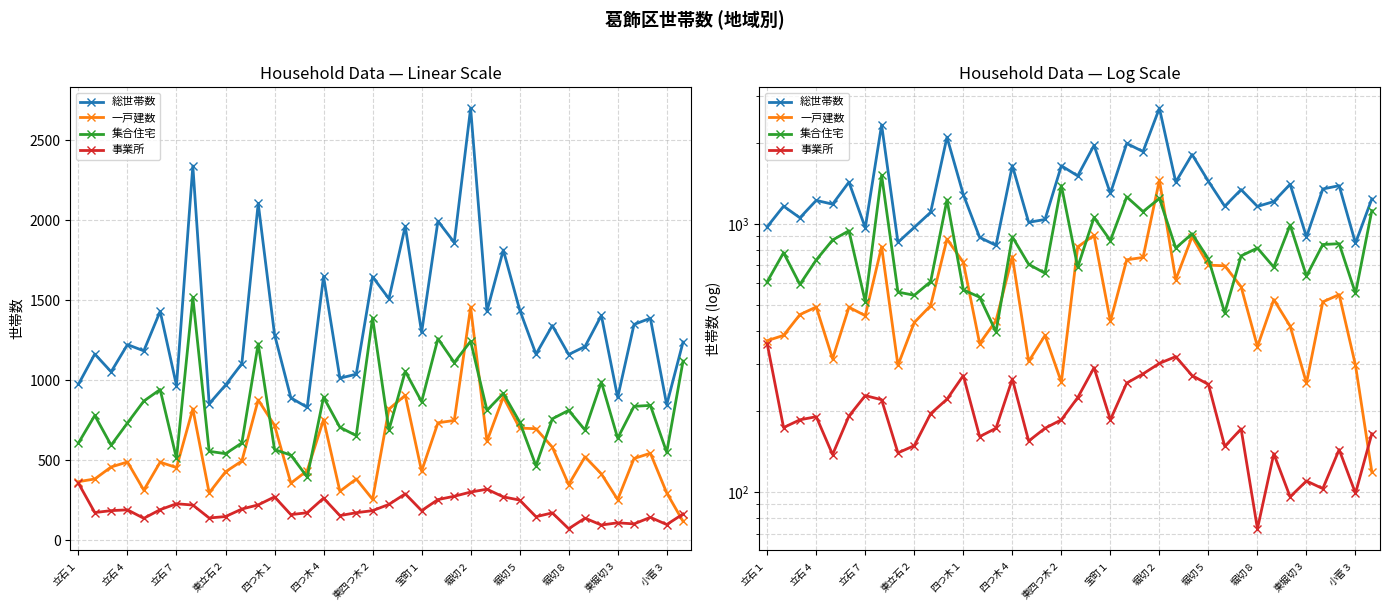

Is it true that 集合住宅 equals 813 at 25?

True